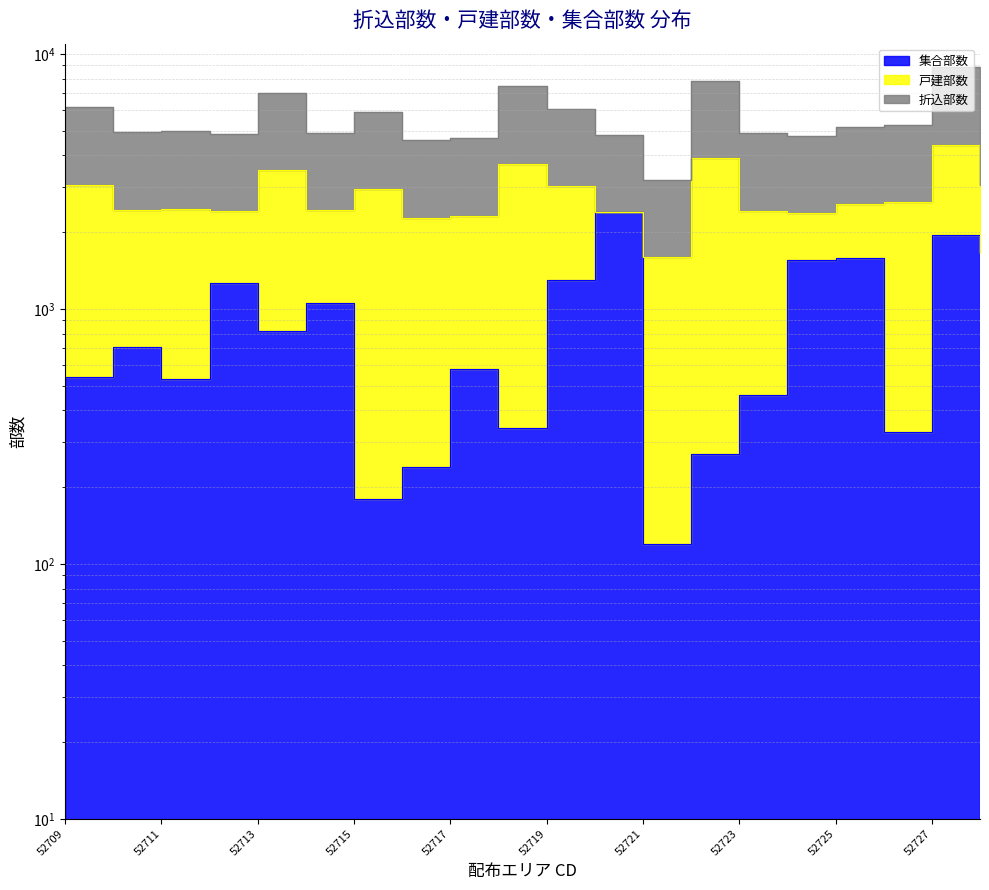

How many categories are shown in the chart?

20